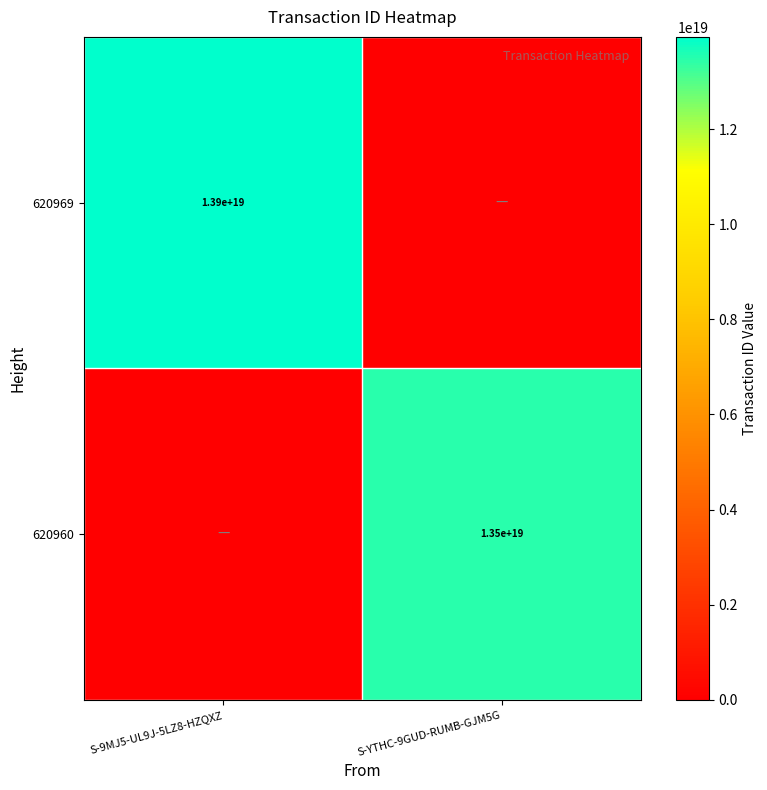

The 620969 series shows 6691321491609108480 at S-9MJ5-UL9J-5LZ8-HZQXZ. True or false?

False